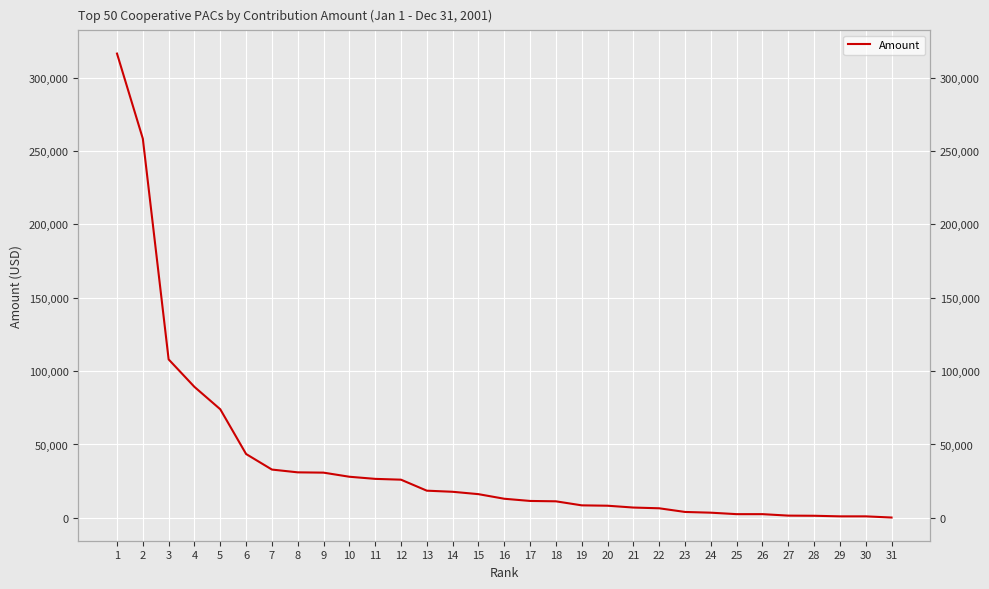

Which has a higher value, 19 or 1?

1